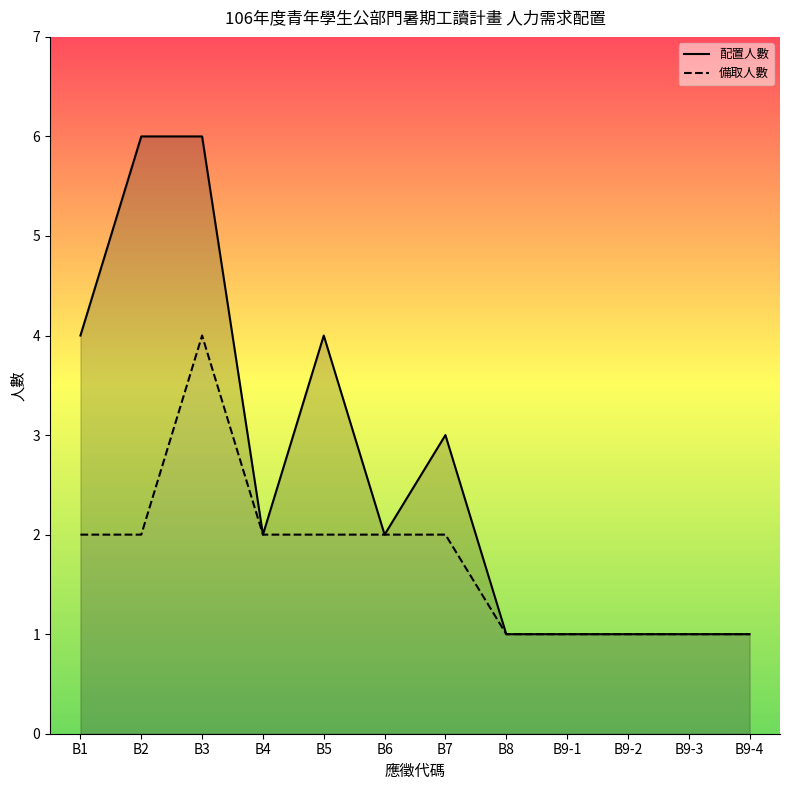

At which category is the sum across all series the highest?

B3